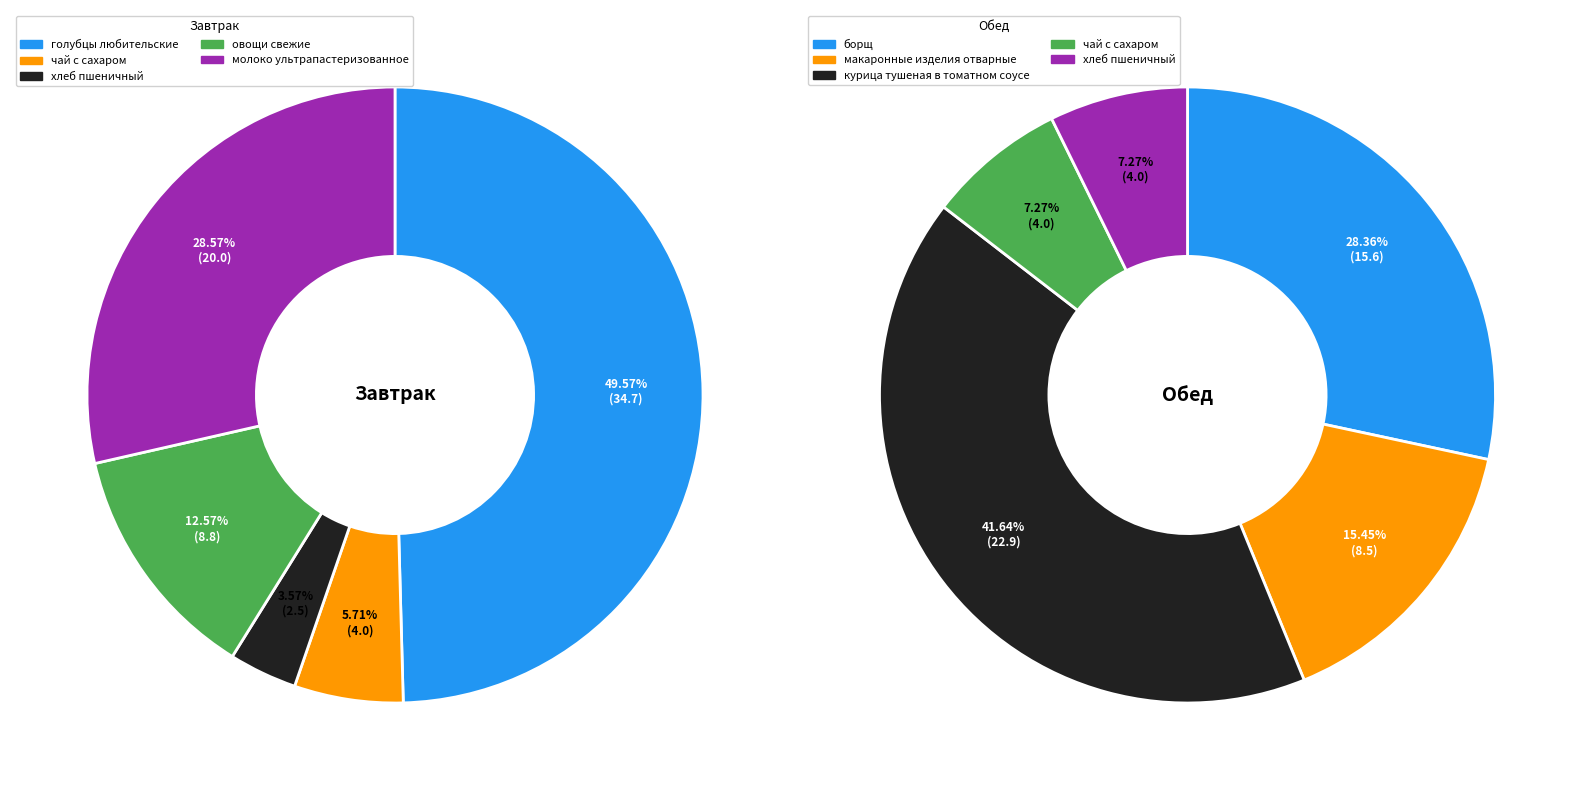

Combined, do 3 and 0 account for over 50%?

Yes